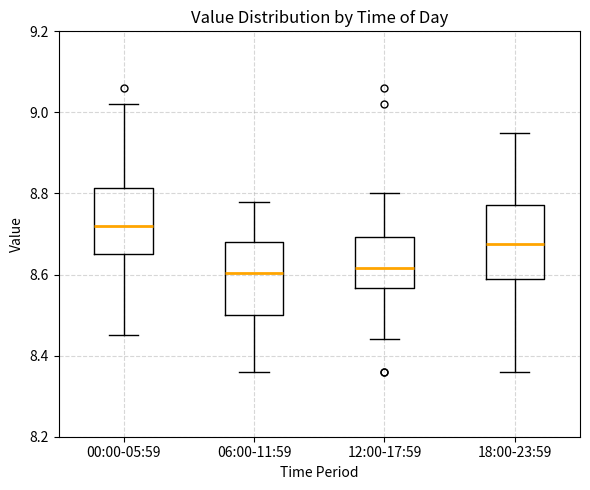

Reading left to right, transcribe this box plot: for each box, give where its median line is, the range the box spans, and where its two whiskers end, as read against the y-axis. The values are not printed on the chart, so give them approximately, as read against the axis.

00:00-05:59: median 8.72, box 8.66 to 8.82, whiskers 8.46 to 9.02
06:00-11:59: median 8.60, box 8.50 to 8.68, whiskers 8.36 to 8.78
12:00-17:59: median 8.62, box 8.56 to 8.70, whiskers 8.44 to 8.80
18:00-23:59: median 8.68, box 8.60 to 8.78, whiskers 8.36 to 8.96